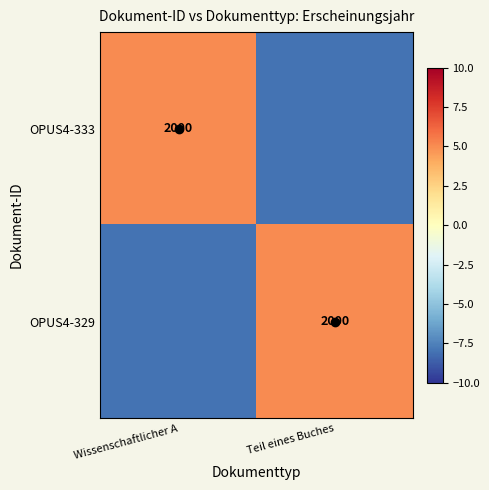

Which category has the lowest value in the OPUS4-329 series?

Wissenschaftlicher A